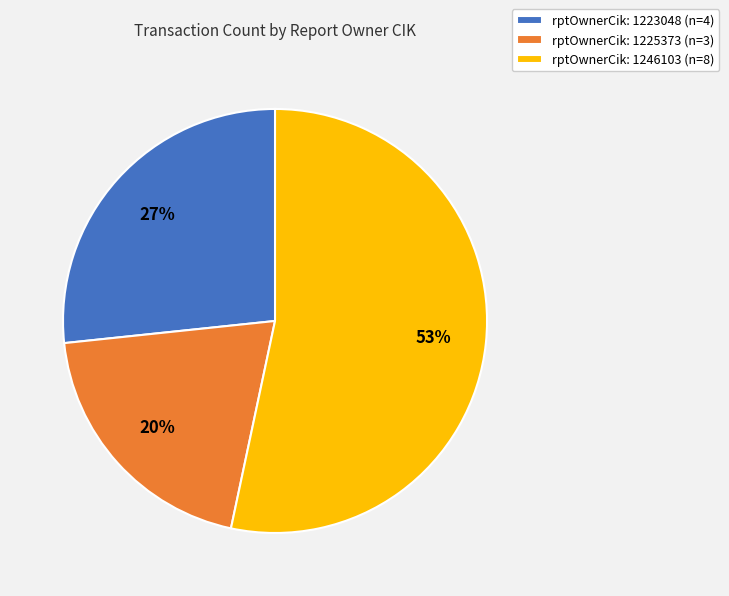

Which has a higher value, rptOwnerCik: 1225373 (n=3) or rptOwnerCik: 1223048 (n=4)?

rptOwnerCik: 1223048 (n=4)